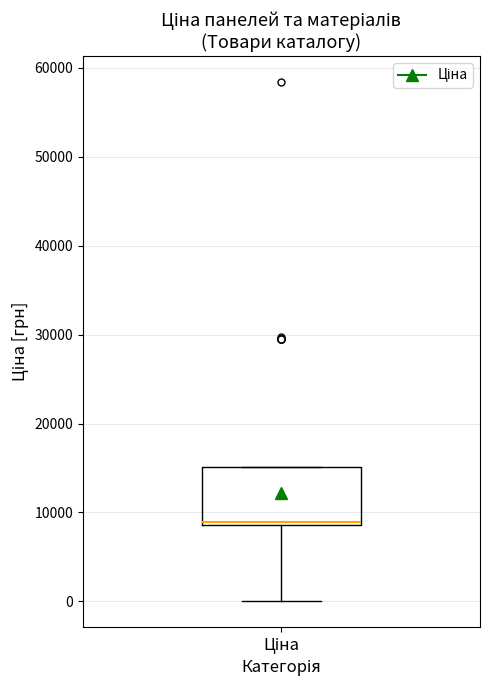

Transcribe this box plot: give where the median line is, the range the box spans, and where the two whiskers end, as read against the y-axis. The values are not printed on the chart, so give them approximately, as read against the axis.

median 9000 (just above the box's lower edge), box 9000 to 15000, whiskers 0 to 15000